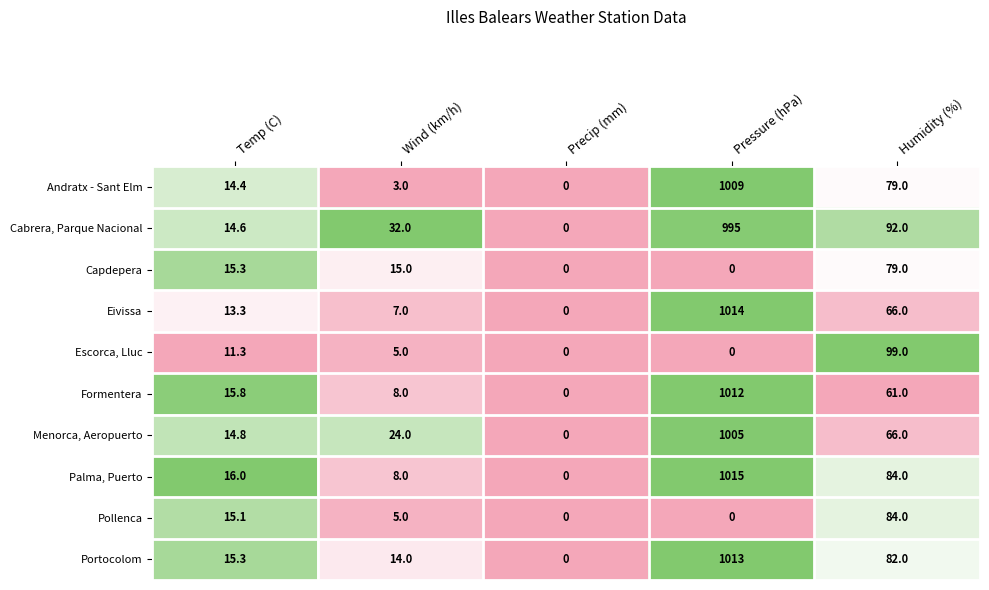

Where does the Formentera series first go above 15?

Temp (C)